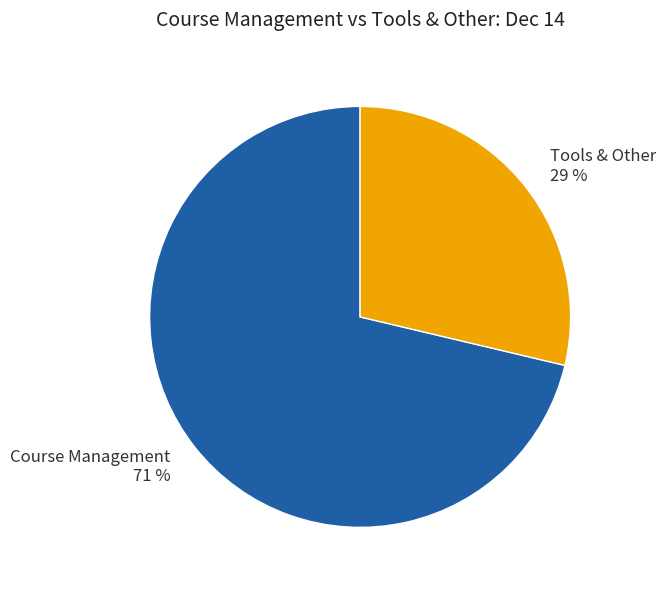

The Course Management slice represents 57% of the pie. True or false?

False